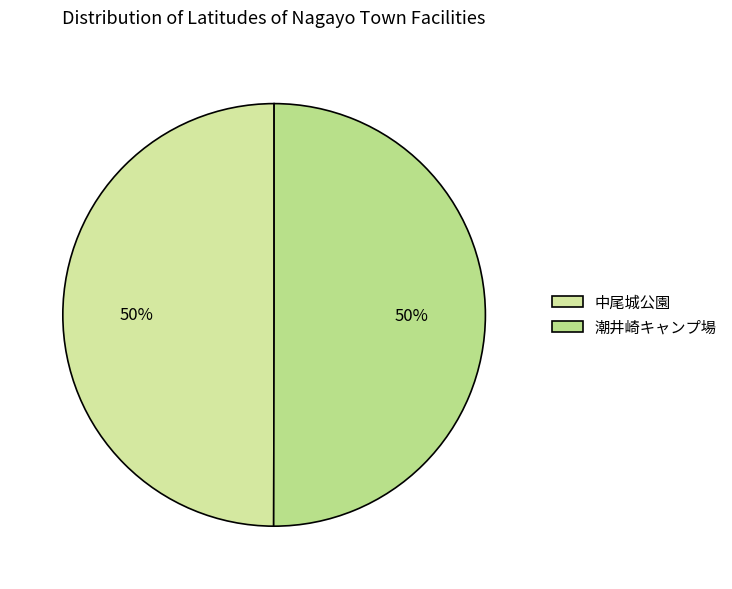

How many slices are in this pie chart?

2